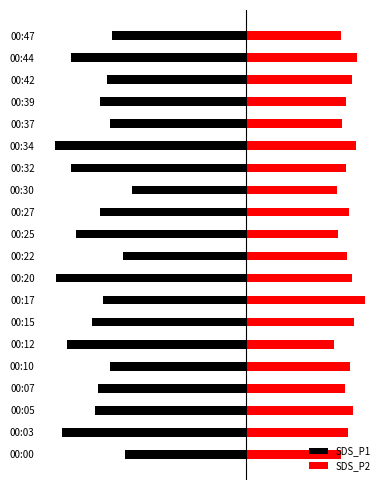

Which series has the widest spread of values?

SDS_P1